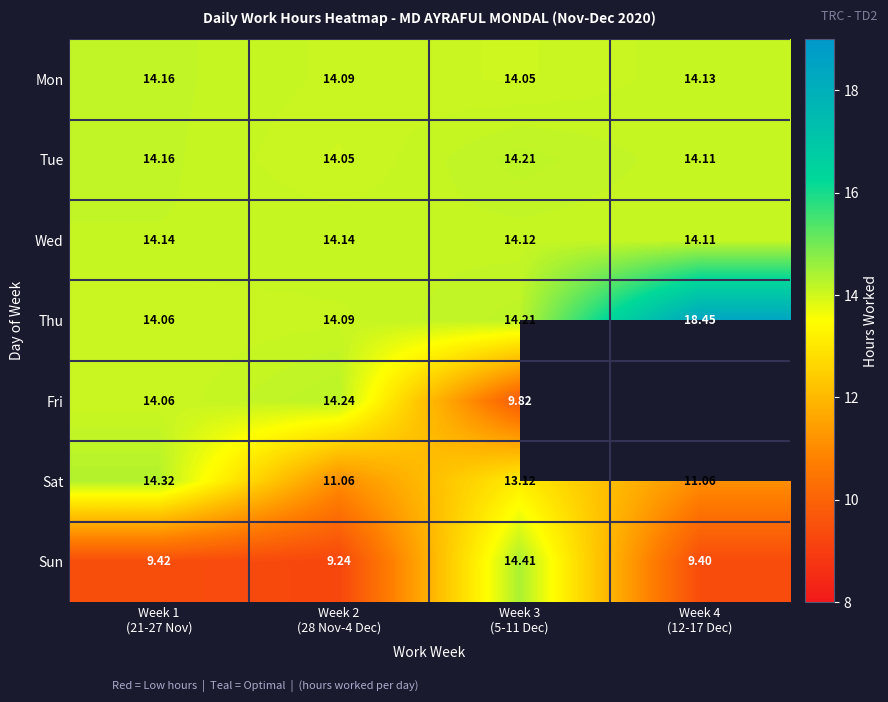

How many Wed values are between 14 and 15?

4